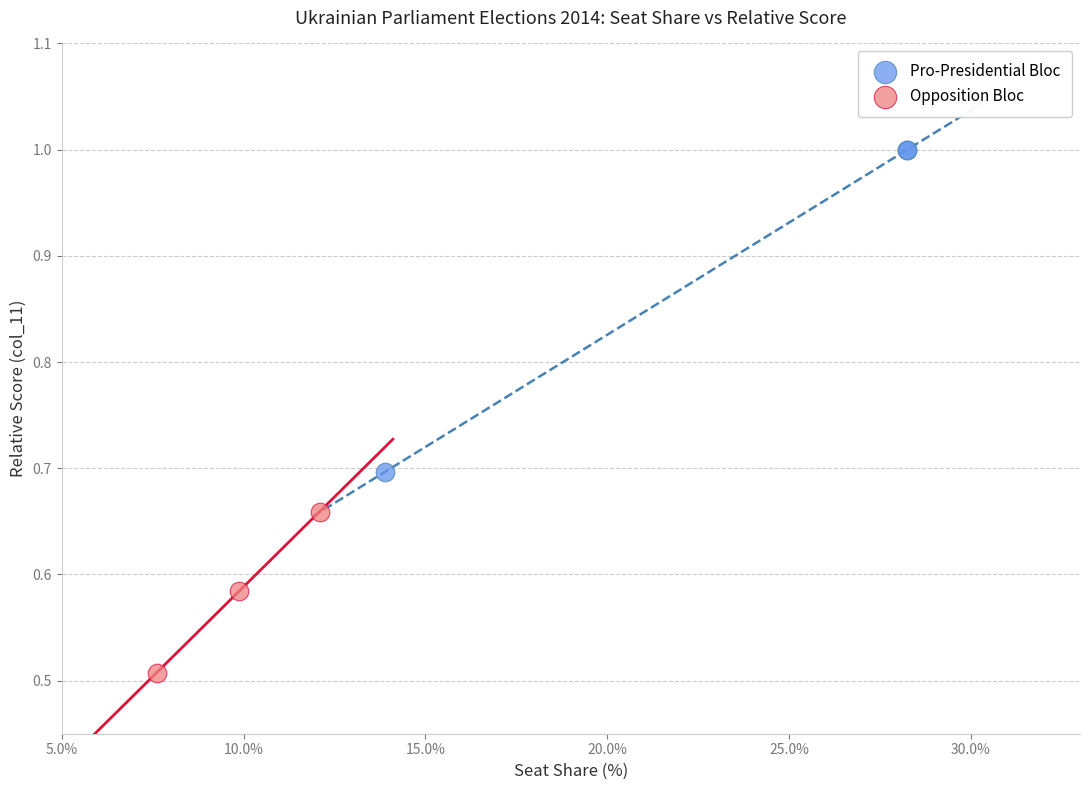

Which series reaches the maximum Y coordinate?

Pro-Presidential Bloc